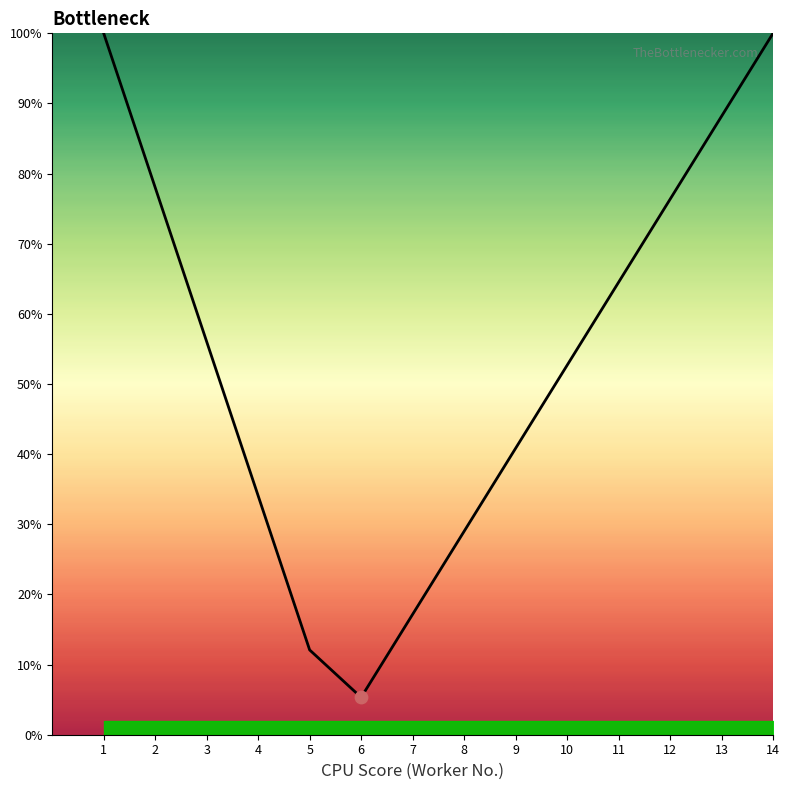

What is the change in value from 2 to 3?

-22.0